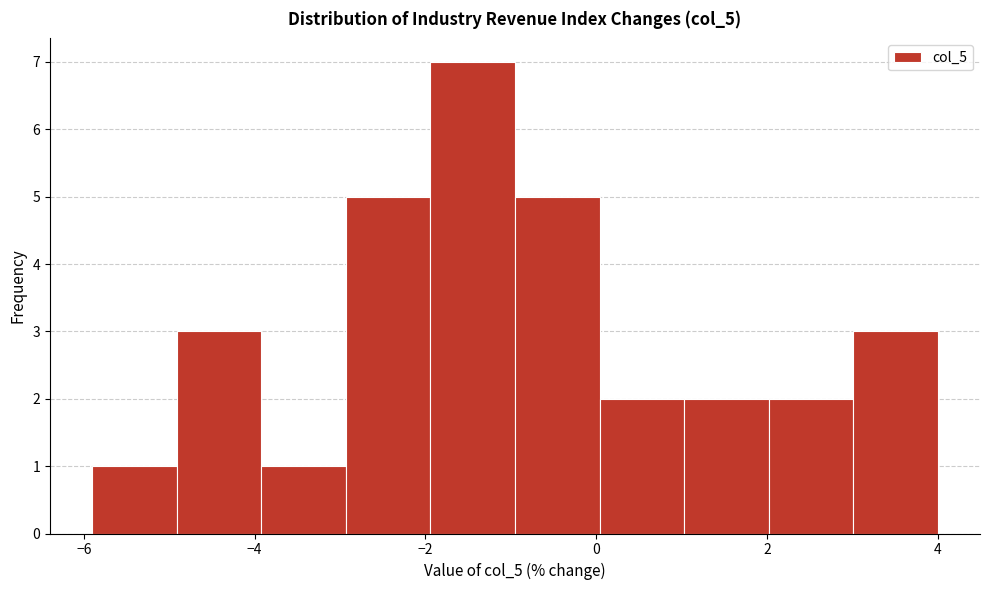

Reading left to right, transcribe this chart: for each bar, give the range it covers on the x-axis and its height. Neither the bar edges nor the heights are printed on the chart, so give them approximately, as read against the axes.

-5.8 to -5.0: 1
-5.0 to -4.0: 3
-4.0 to -3.0: 1
-3.0 to -2.0: 5
-2.0 to -1.0: 7
-1.0 to 0.0: 5
0.0 to 1.0: 2
1.0 to 2.0: 2
2.0 to 3.0: 2
3.0 to 4.0: 3